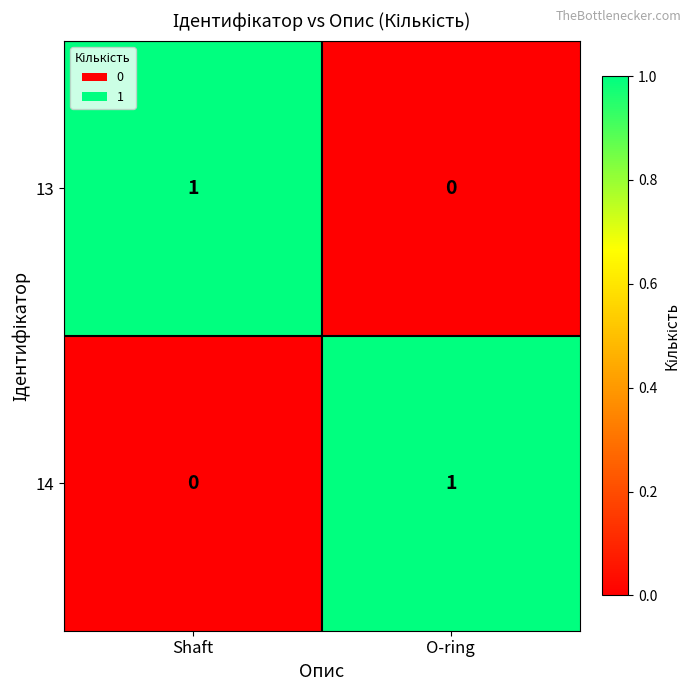

Reading left to right, transcribe all the data shown in this chart.

13: Shaft=1	O-ring=0
14: Shaft=0	O-ring=1